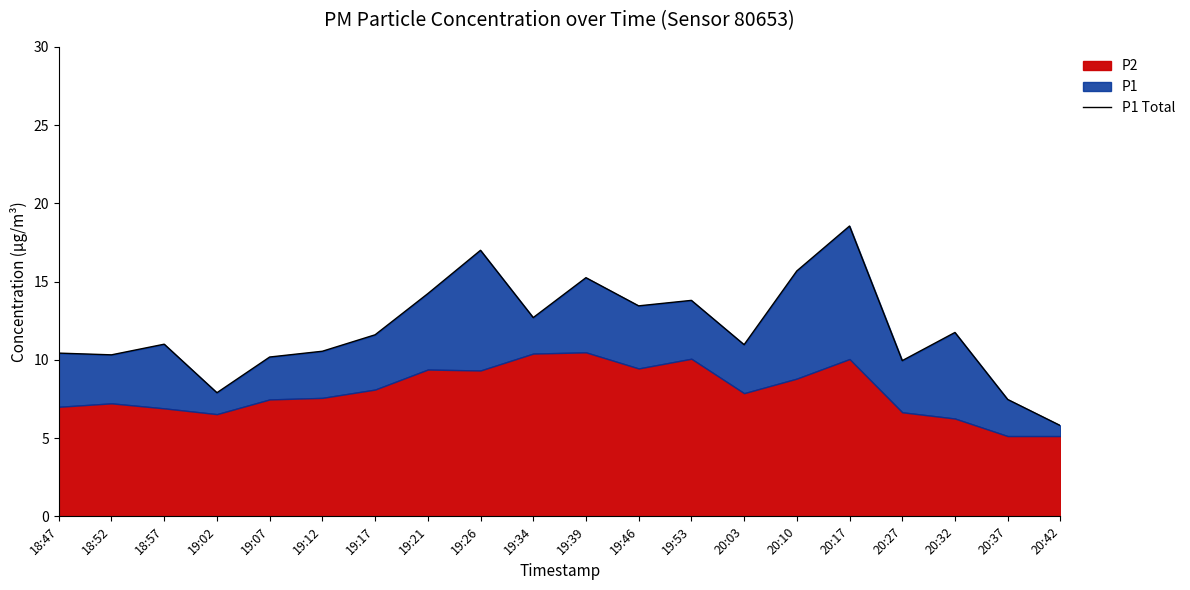

What is the average value?

11.9